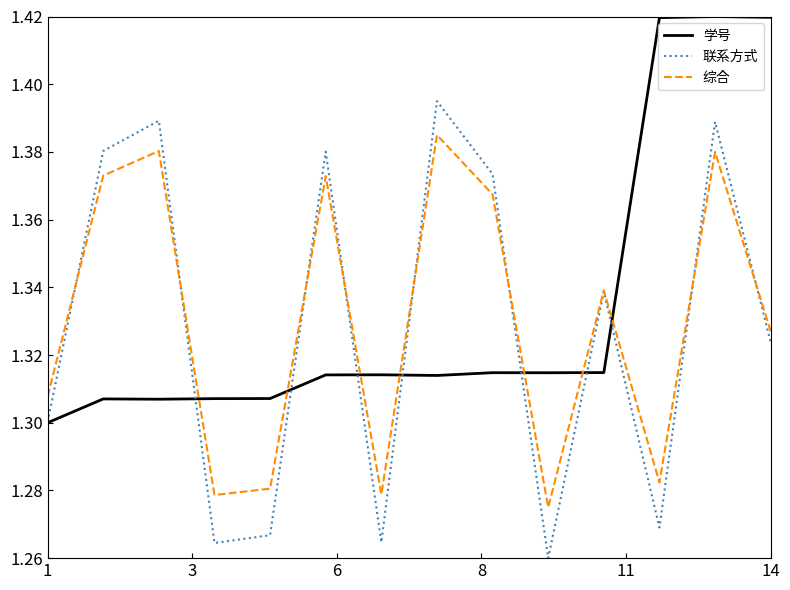

True or false: 学号 and 综合 cross at least once.

True